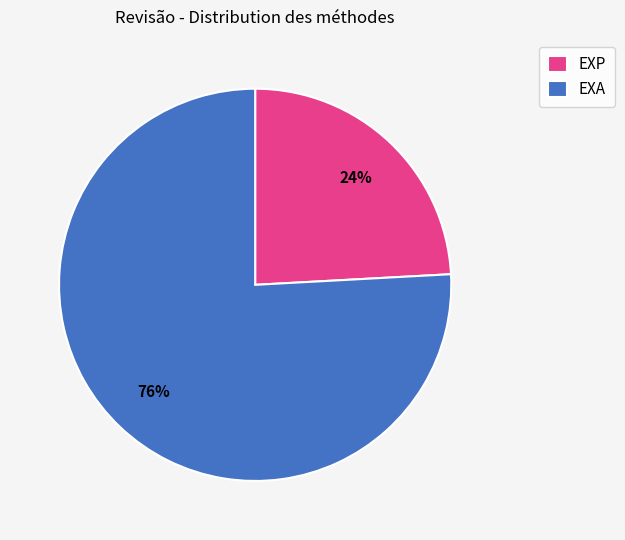

How many slices are in this pie chart?

2